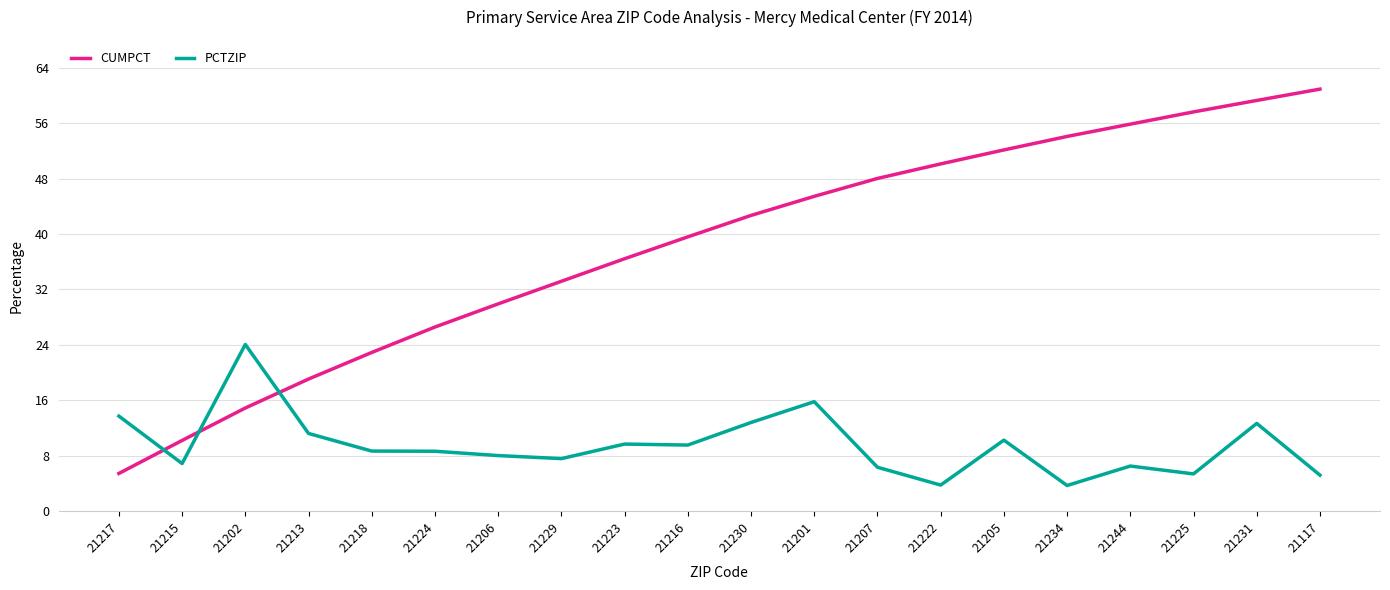

How many interior local valleys does the PCTZIP series have?

6